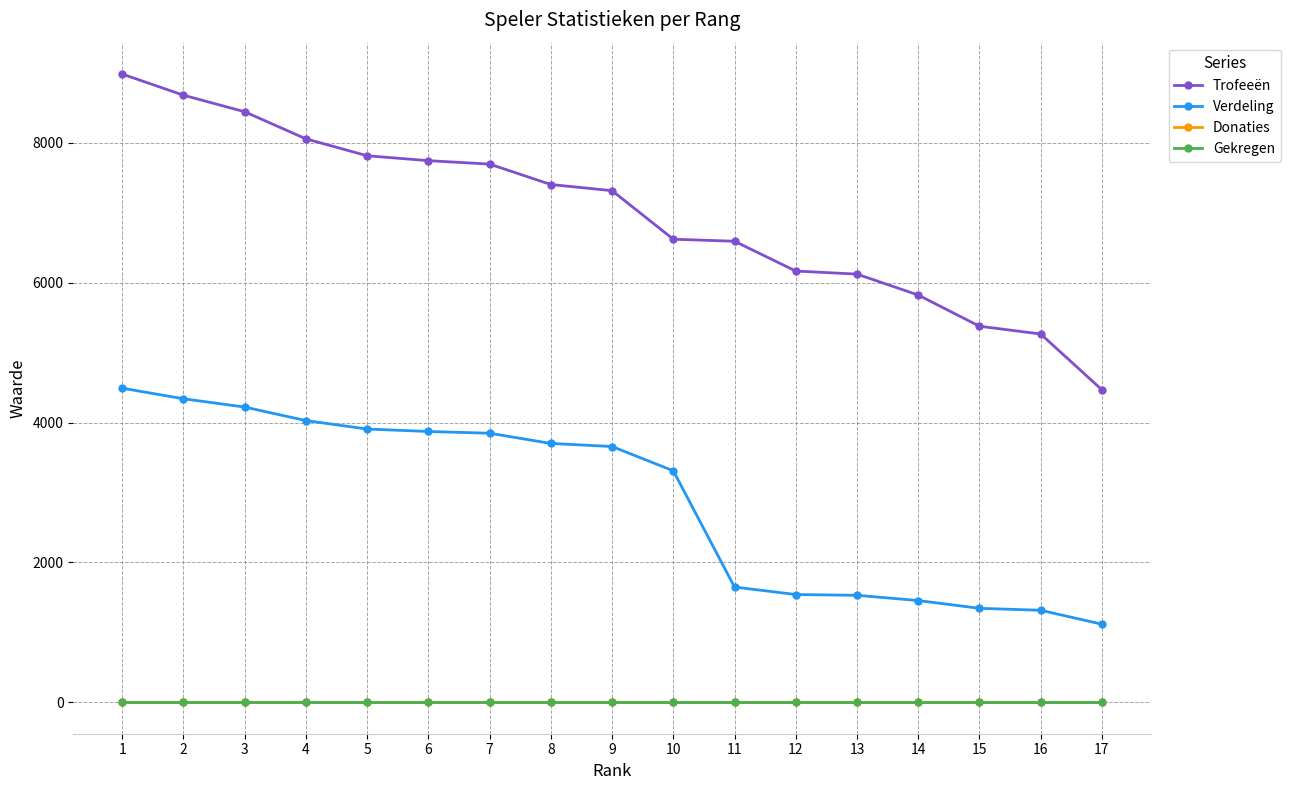

True or false: Verdeling has more than 1 interior local peaks.

False